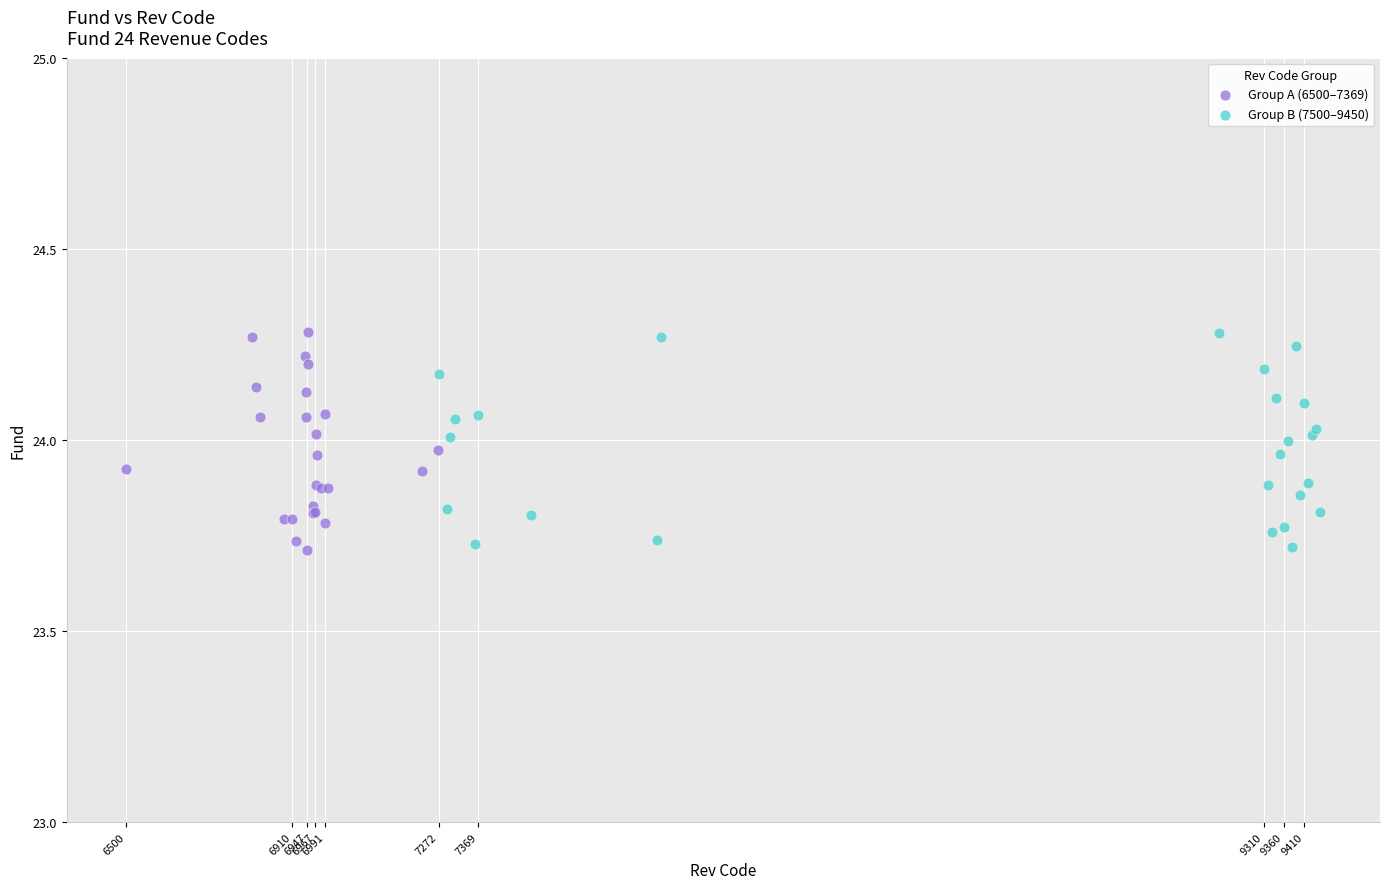

What are all the series names shown in the legend?

Group A (6500–7369), Group B (7500–9450)